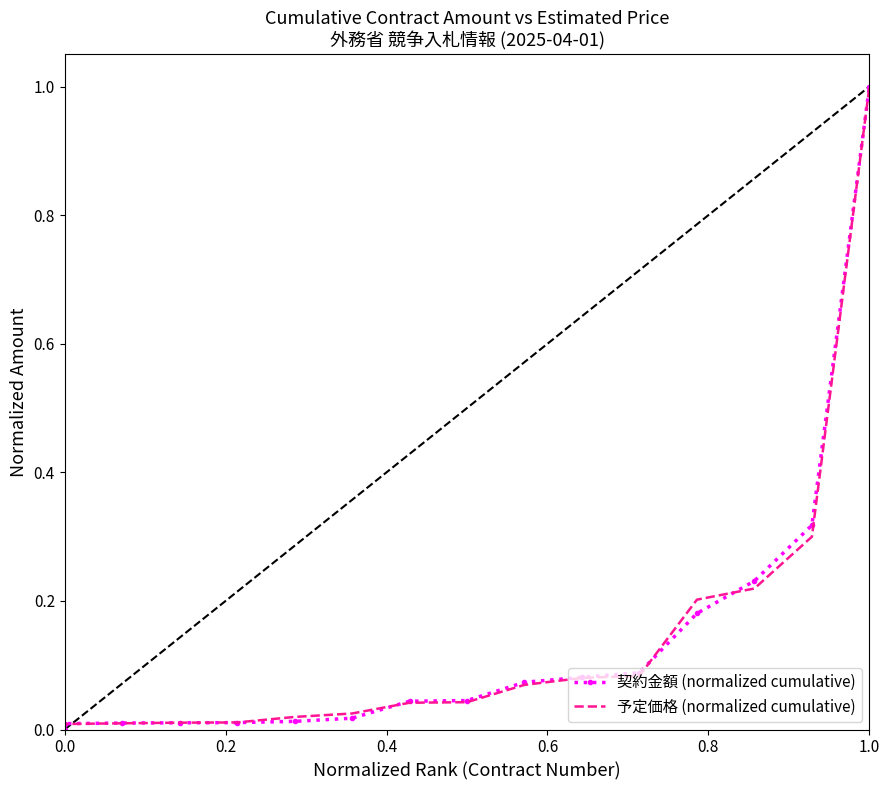

Is the value of 予定価格 (normalized cumulative) at 8 greater than the value of 契約金額 (normalized cumulative) at 7?

No